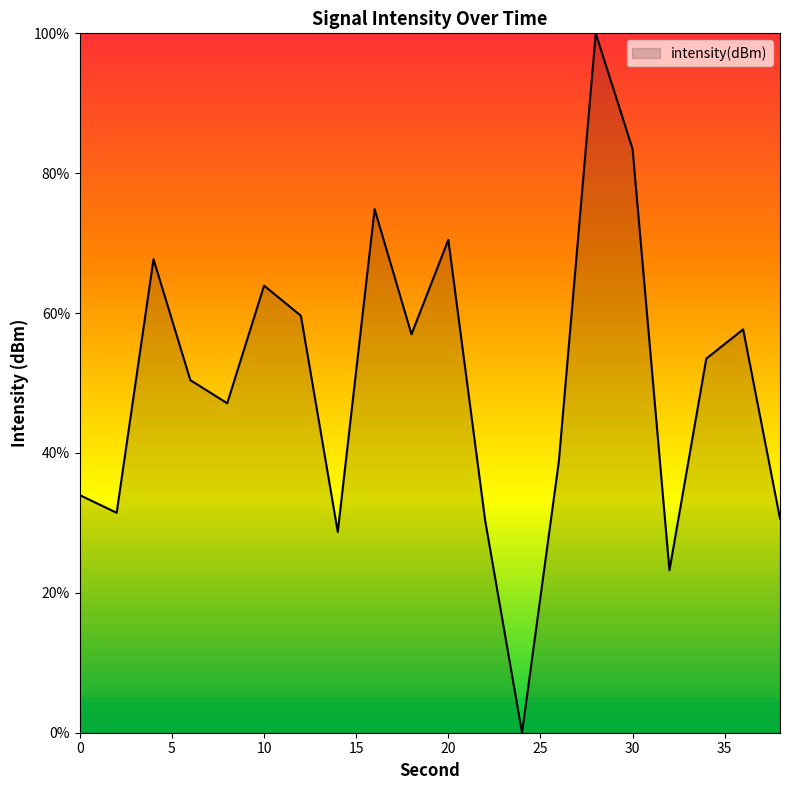

How many lines are shown in the chart?

1